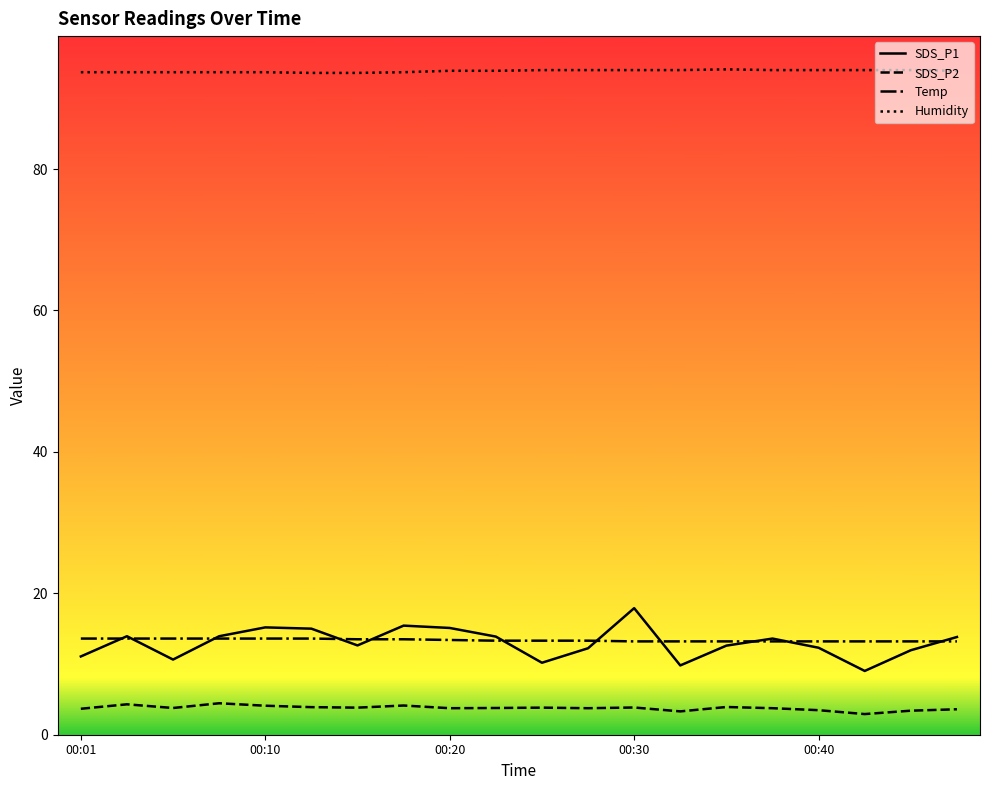

What is the value of the Humidity point at the 3rd from the left?

93.7